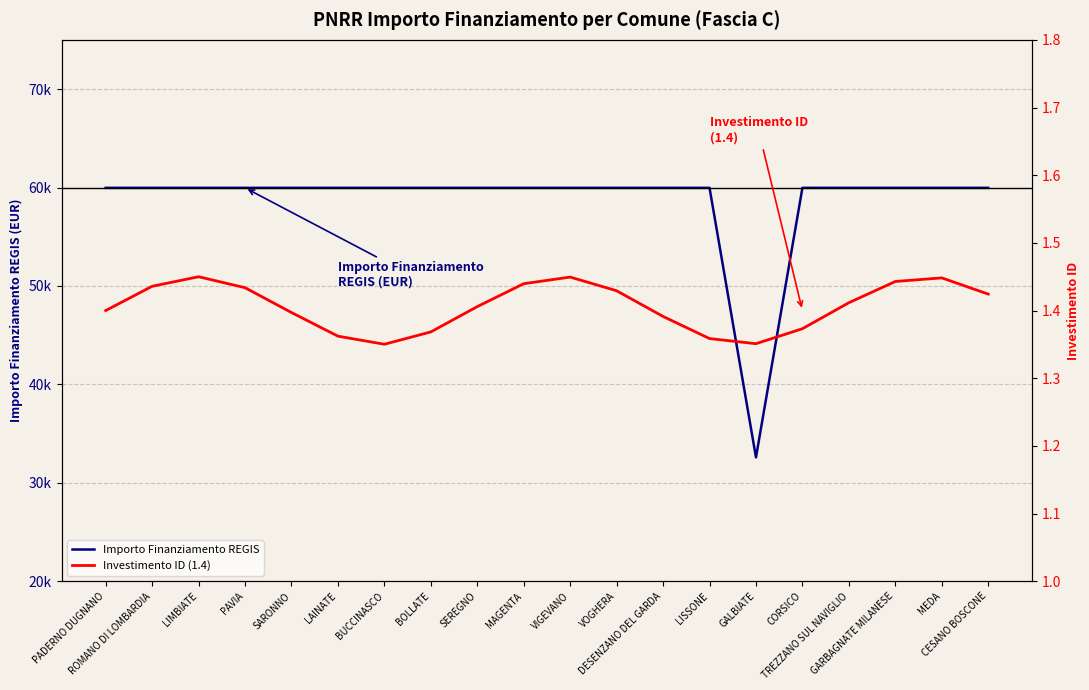

How many lines are shown in the chart?

2